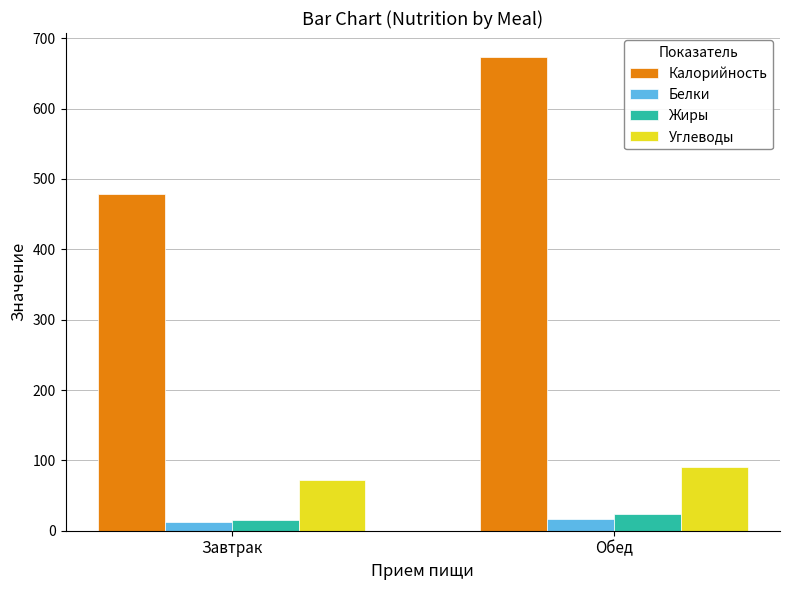

At how many categories does at least one series exceed 622?

1